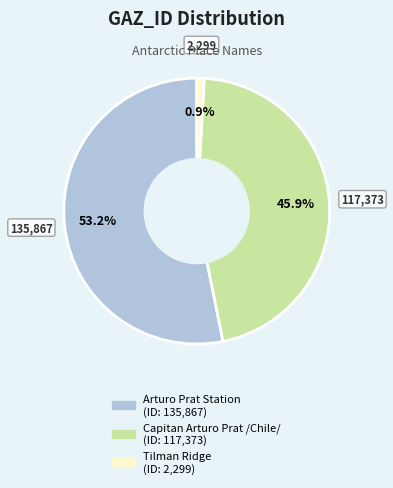

Is there a majority slice in this chart?

Yes